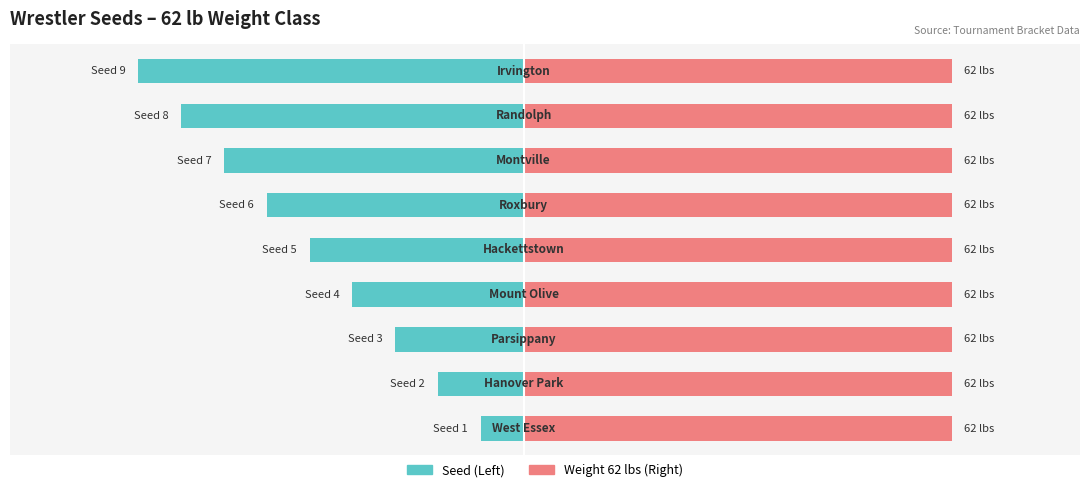

How many values in the Seed (Left) series exceed -5?

4